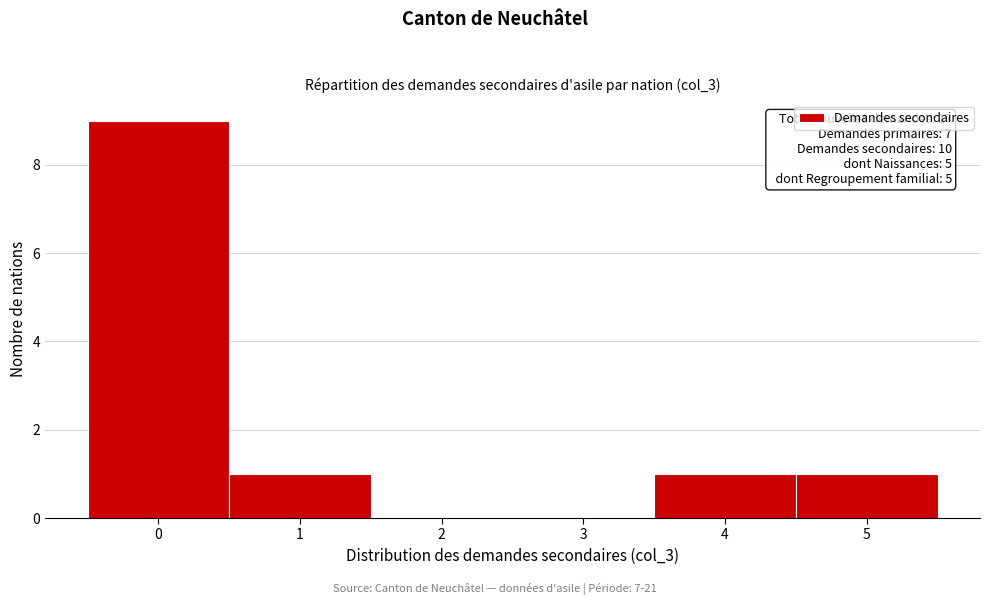

Which range on the x-axis has the tallest bar?

-0.5 to 0.5